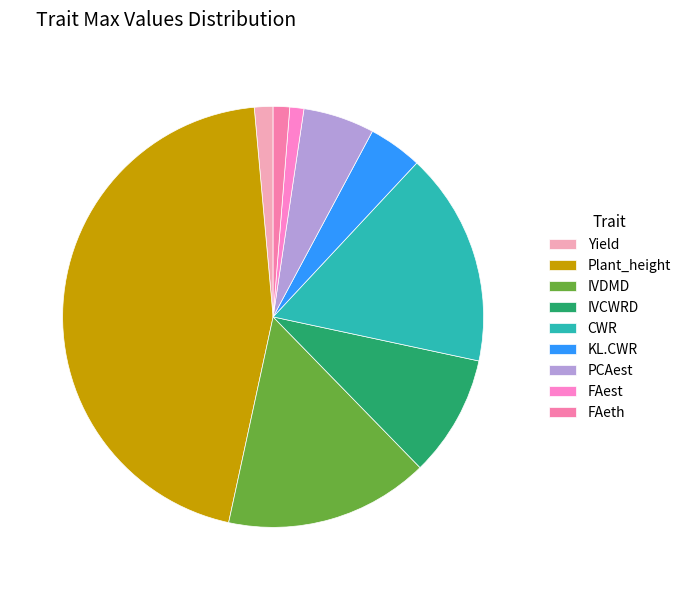

Count the number of slices in the pie.

9